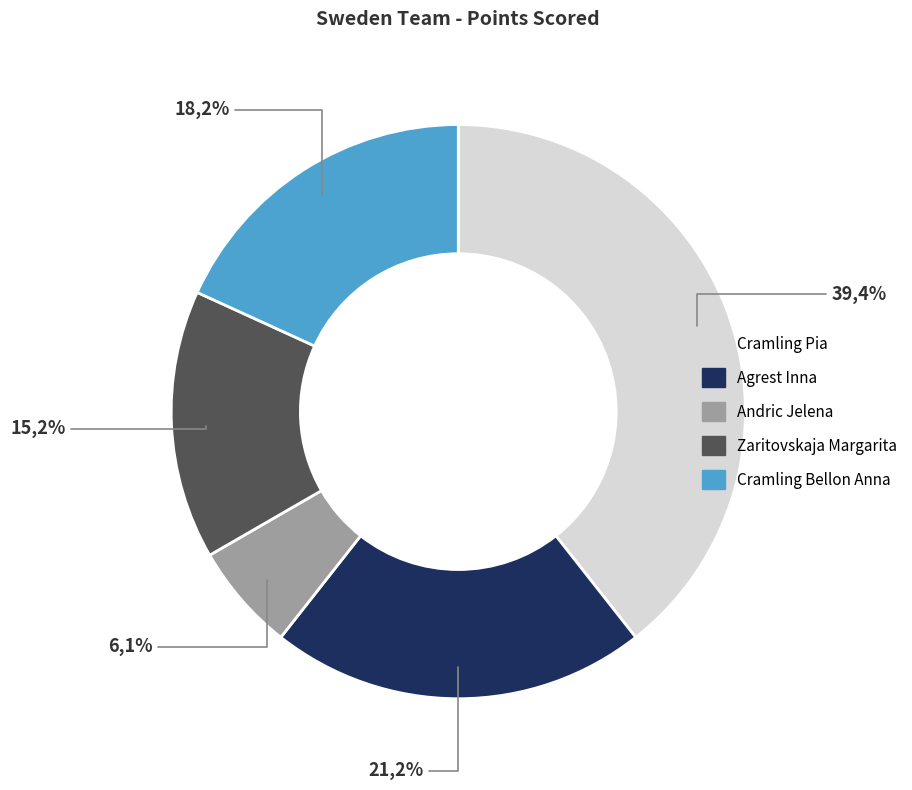

What is the total percentage of Agrest Inna and Zaritovskaja Margarita?

36.4%